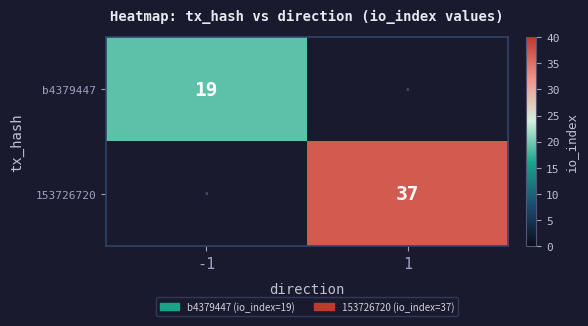

The value of b4379447 at -1 is 19. True or false?

True